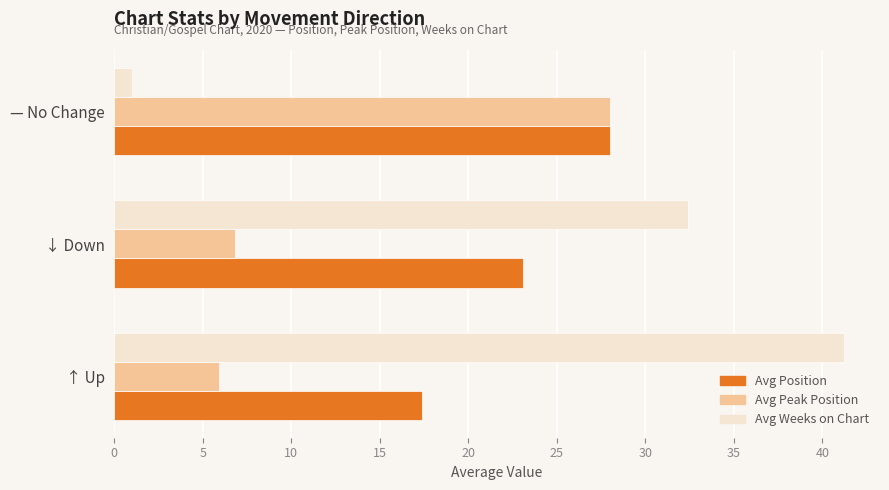

How many categories are shown in the chart?

3